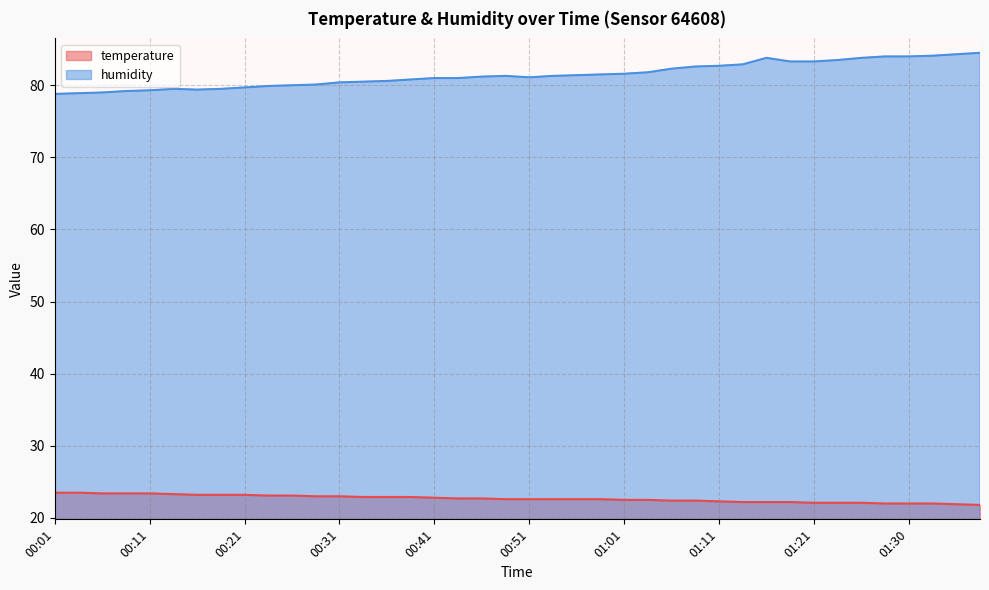

What is the minimum value shown in the chart?

21.8